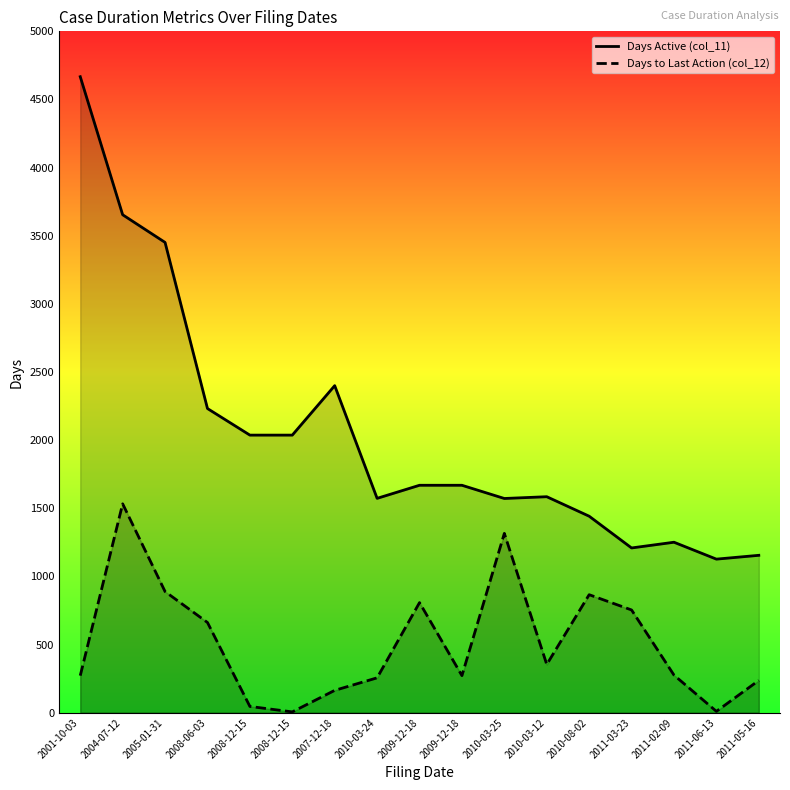

What is the label of the 17th point from the left?

2011-05-16